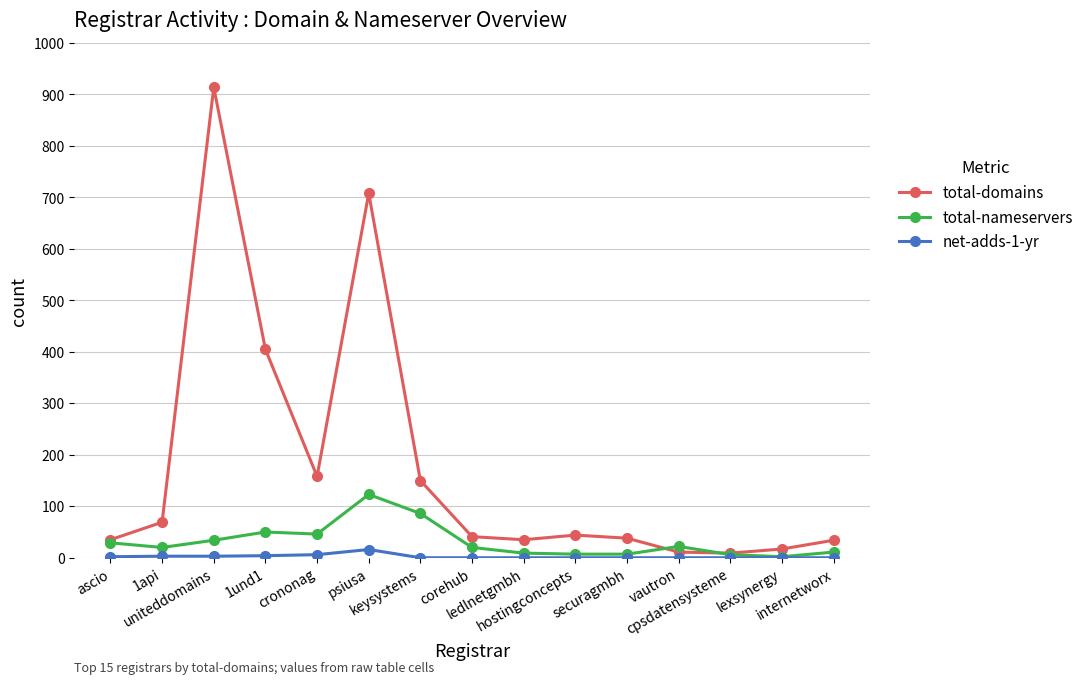

Which series has the largest total across all categories?

total-domains